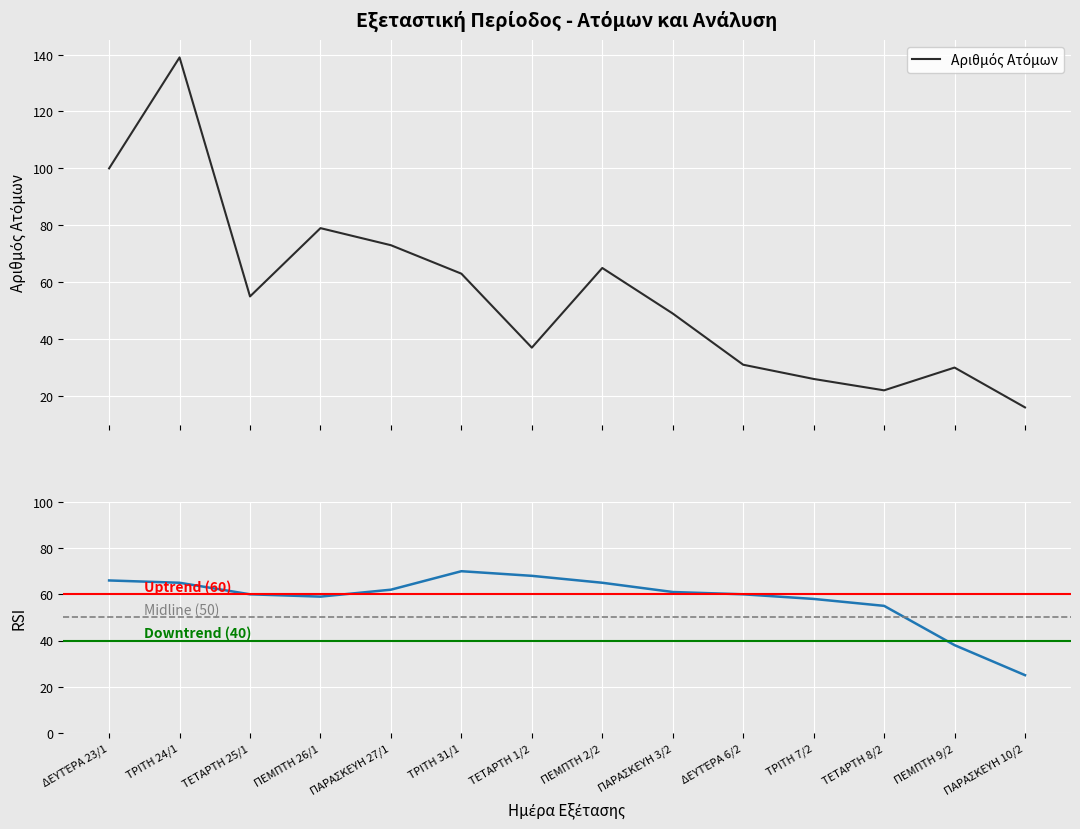

What is the total value across all series at ΤΡΙΤΗ 31/1?

133